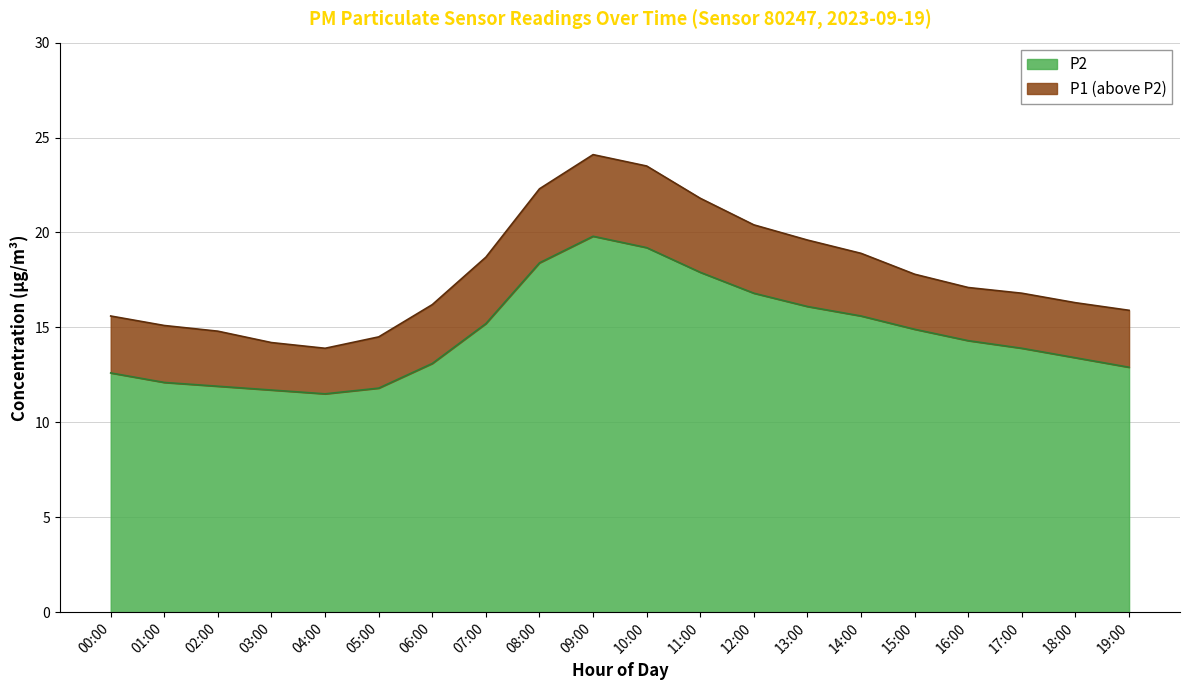

How many data points in P2 are less than 14?

10